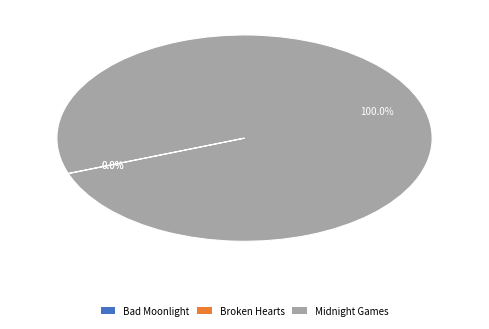

Does any single category account for the majority?

Yes